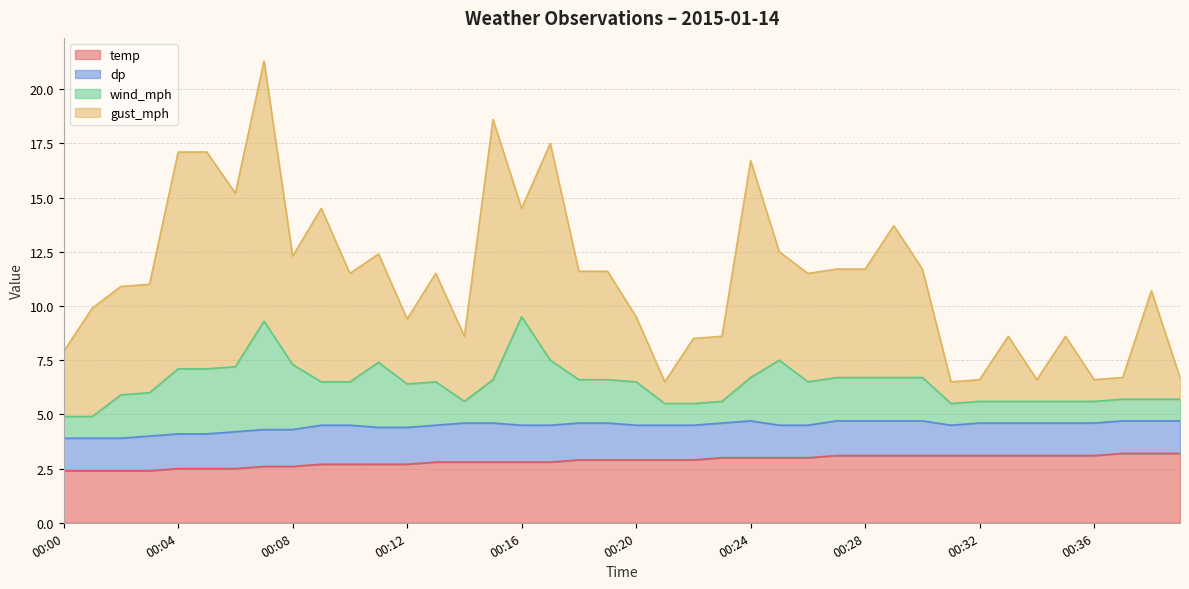

What is the sum of the dp values at 00:24 and 00:00?

3.2